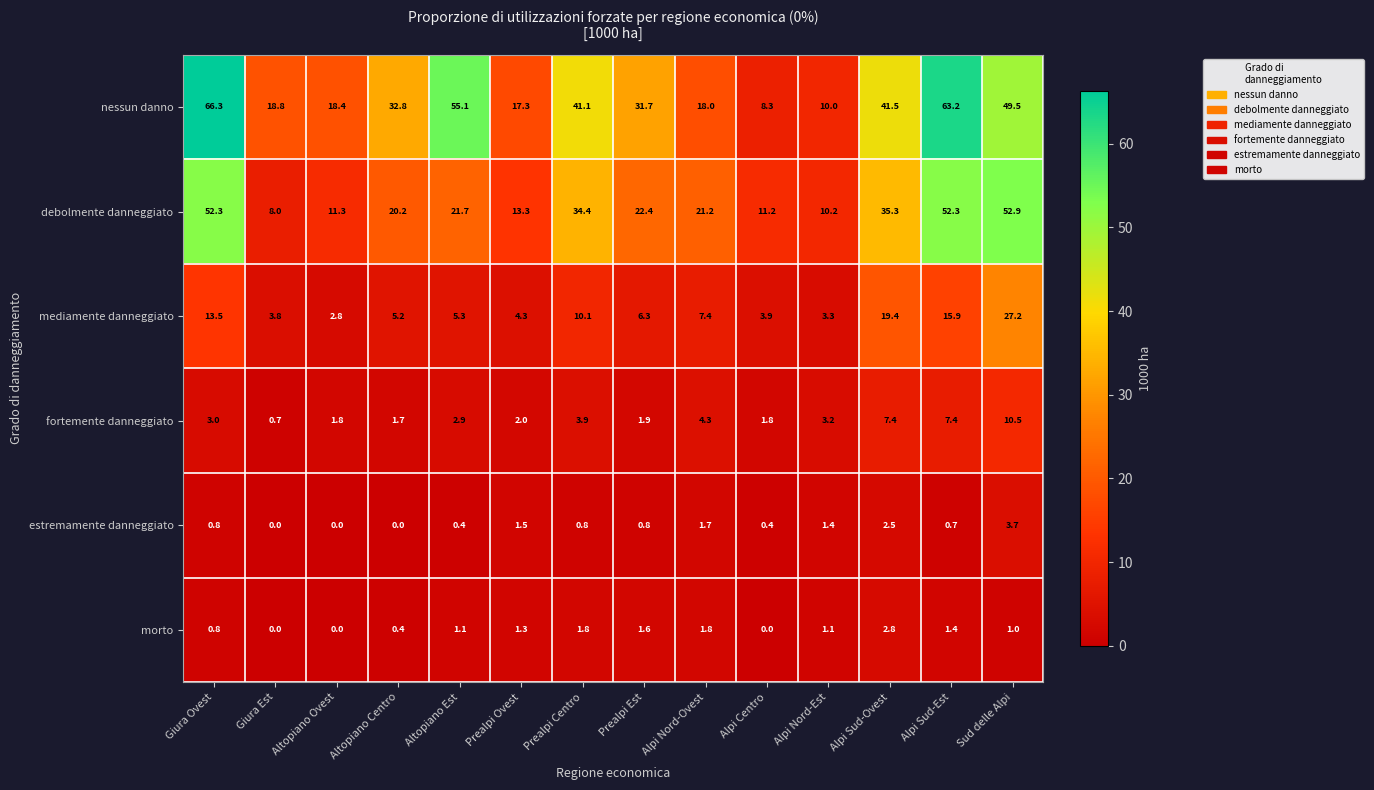

Is it true that estremamente danneggiato equals 0.0 at Giura Est?

True